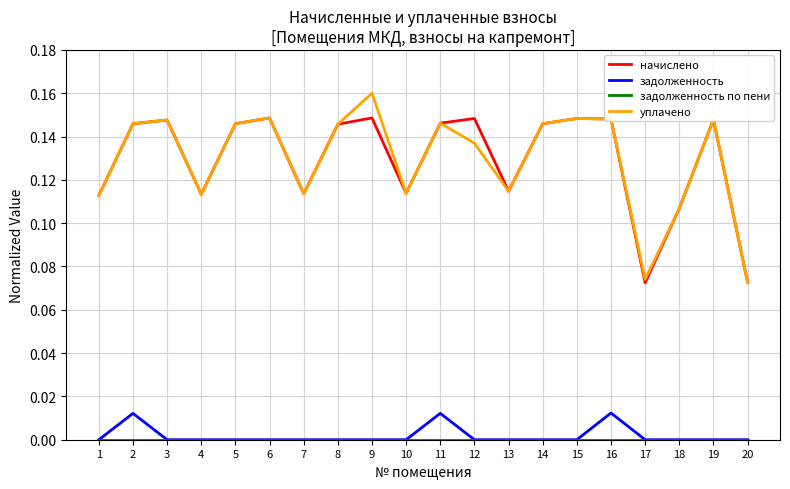

Between 12 and 16, which series saw the biggest shift?

задолженность